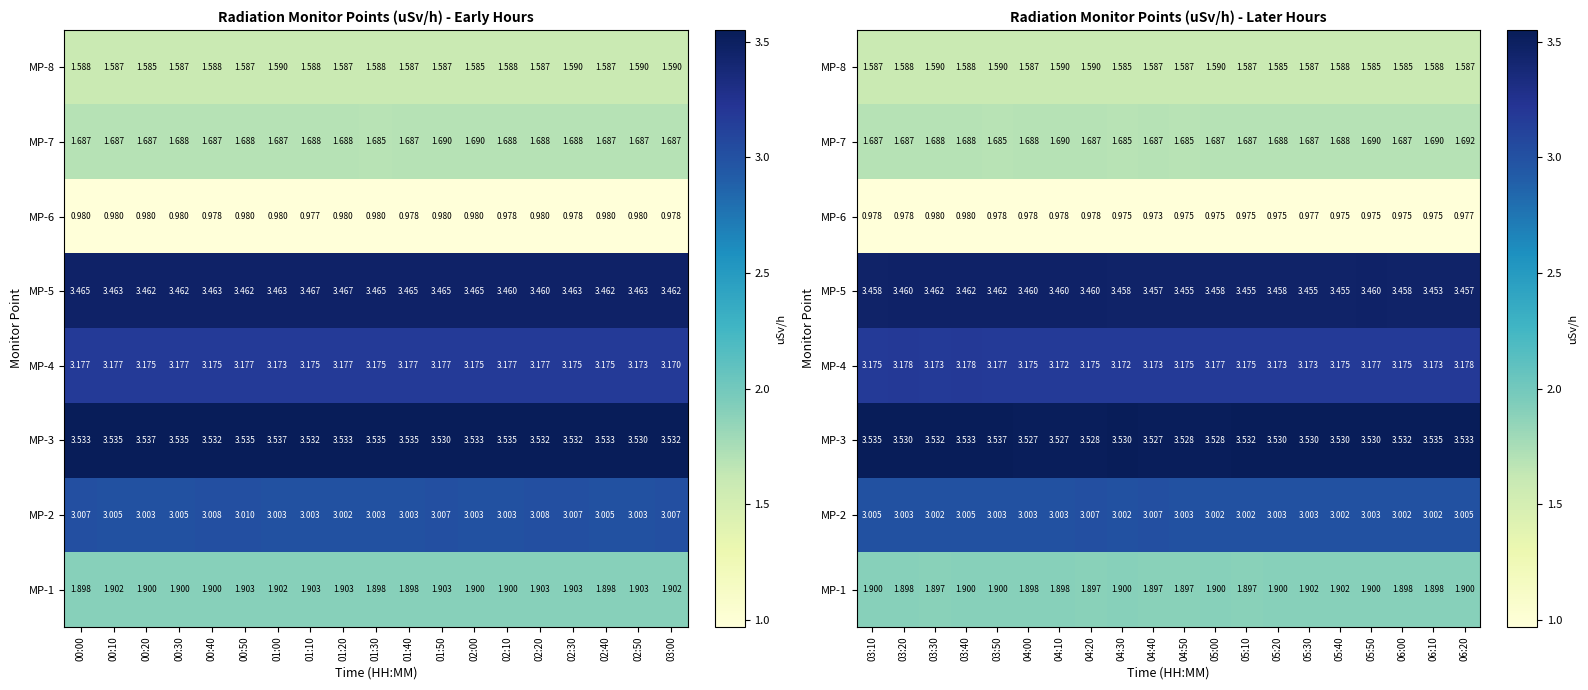

Rank the series by their maximum value, from highest to lowest.

MP-3, MP-5, MP-4, MP-2, MP-1, MP-7, MP-8, MP-6